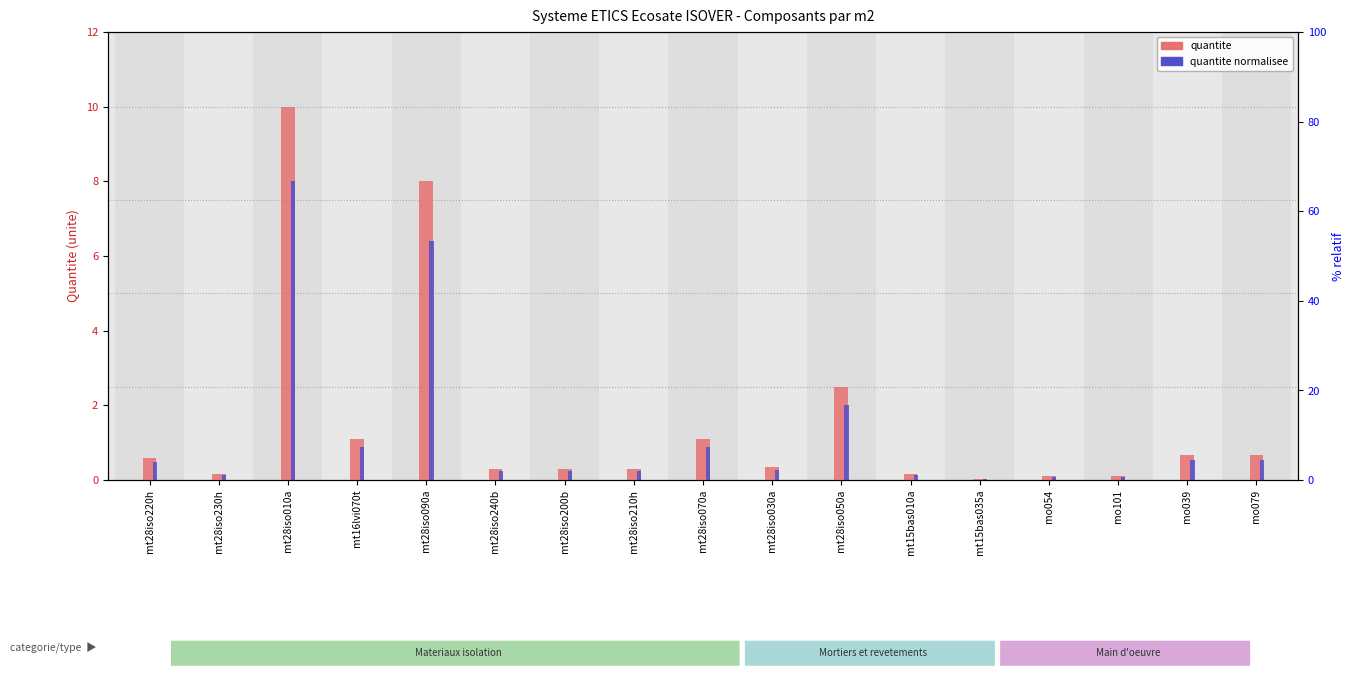

What is the total value across all series at mt28iso210h?

0.5